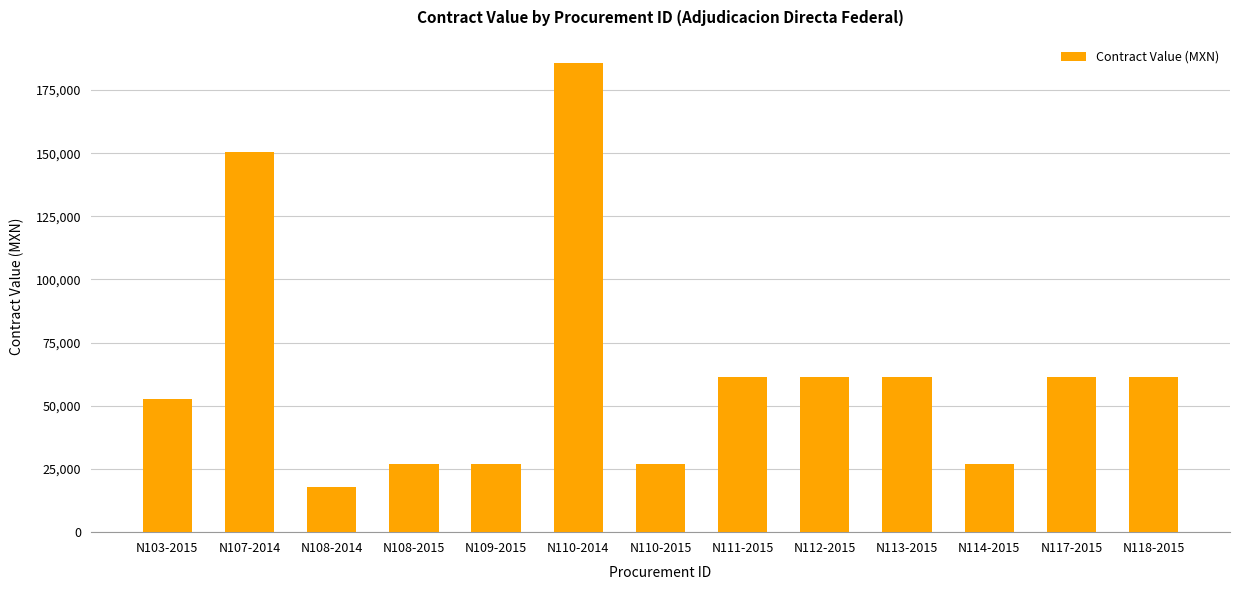

What is the smallest value displayed?

17902.6